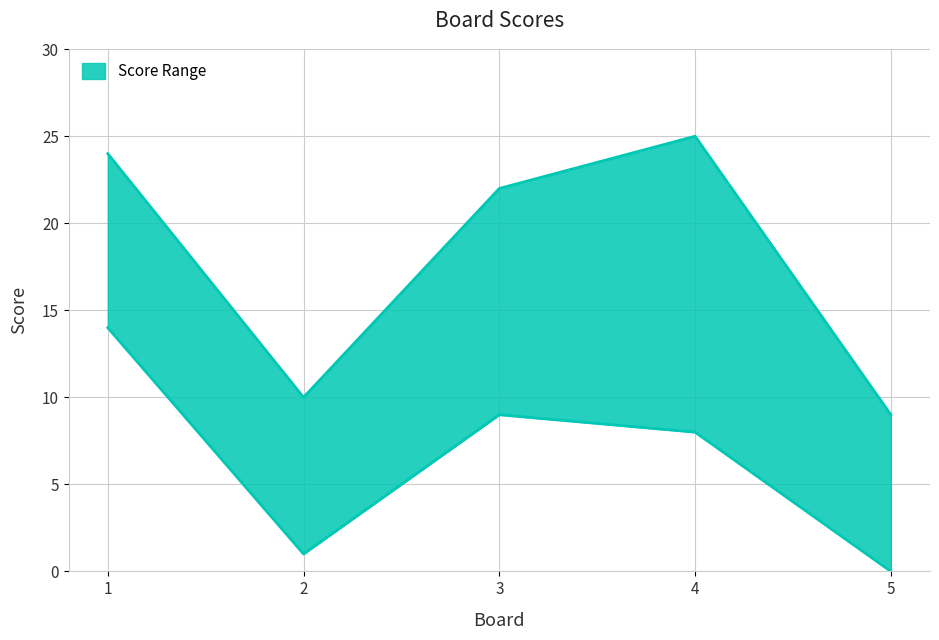

List the series in order of their overall mean, lowest first.

Score 2, Score 1